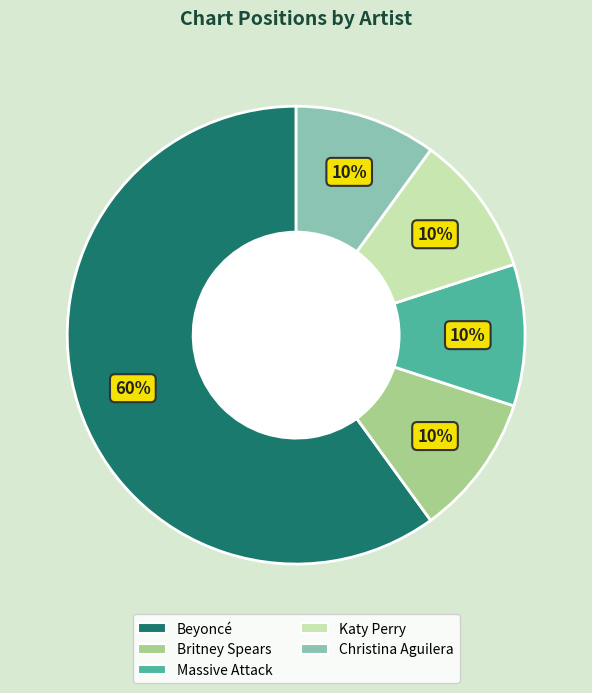

Count the number of slices in the pie.

5